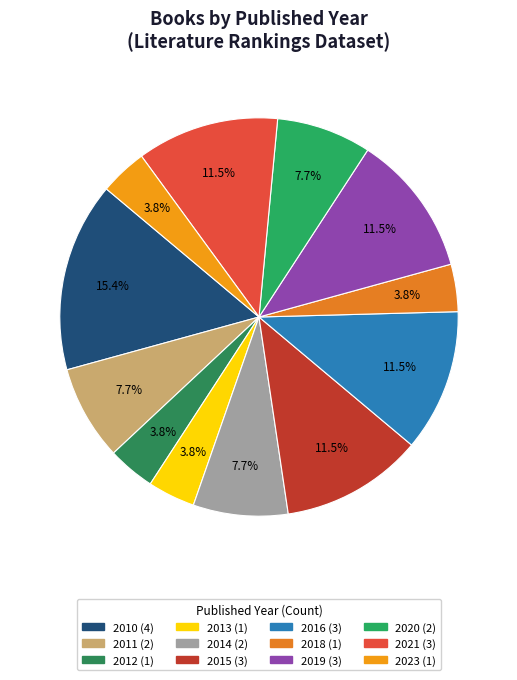

Count the number of slices in the pie.

12